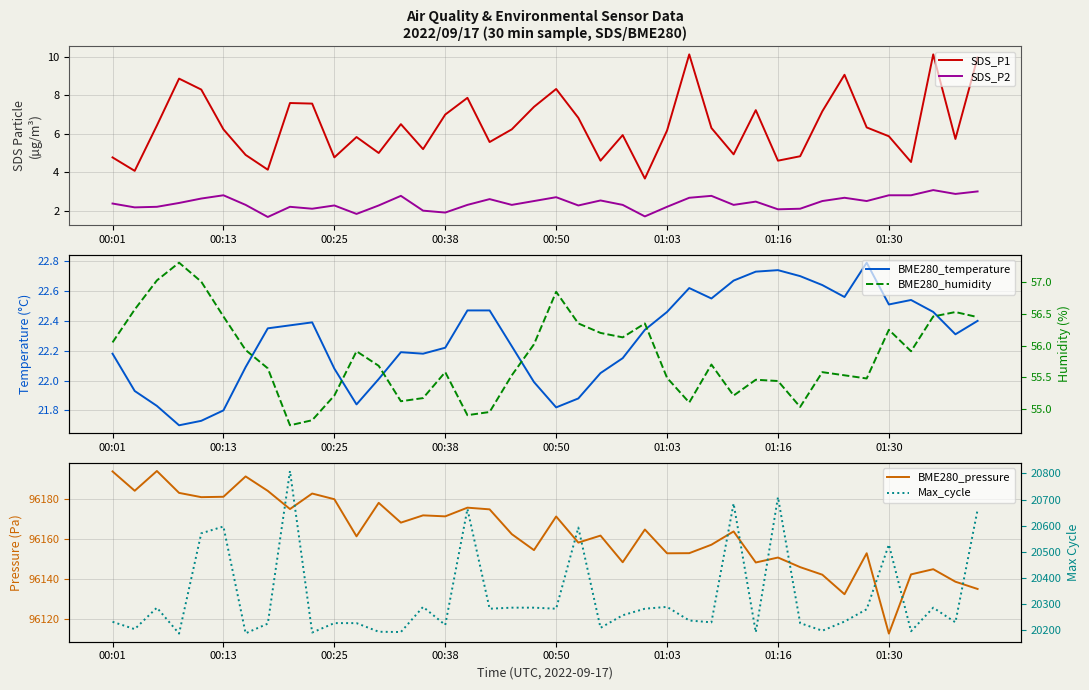

What is the total value across all series at 9?

116461.5